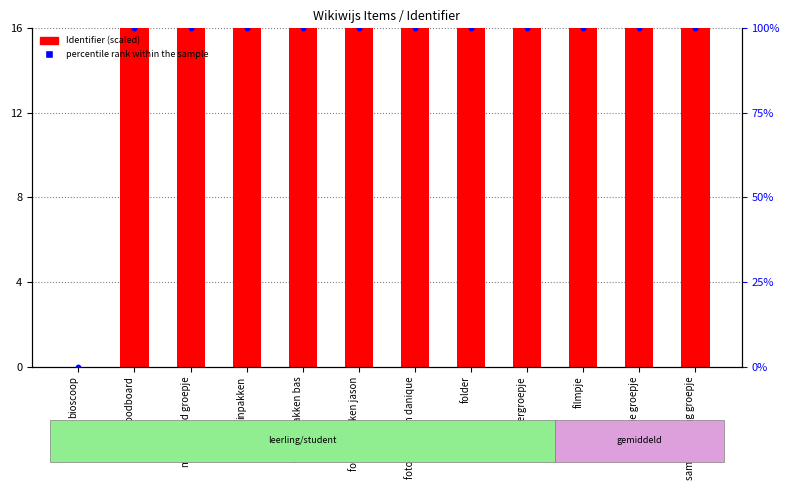

Which series has the largest total across all categories?

percentile rank within the sample